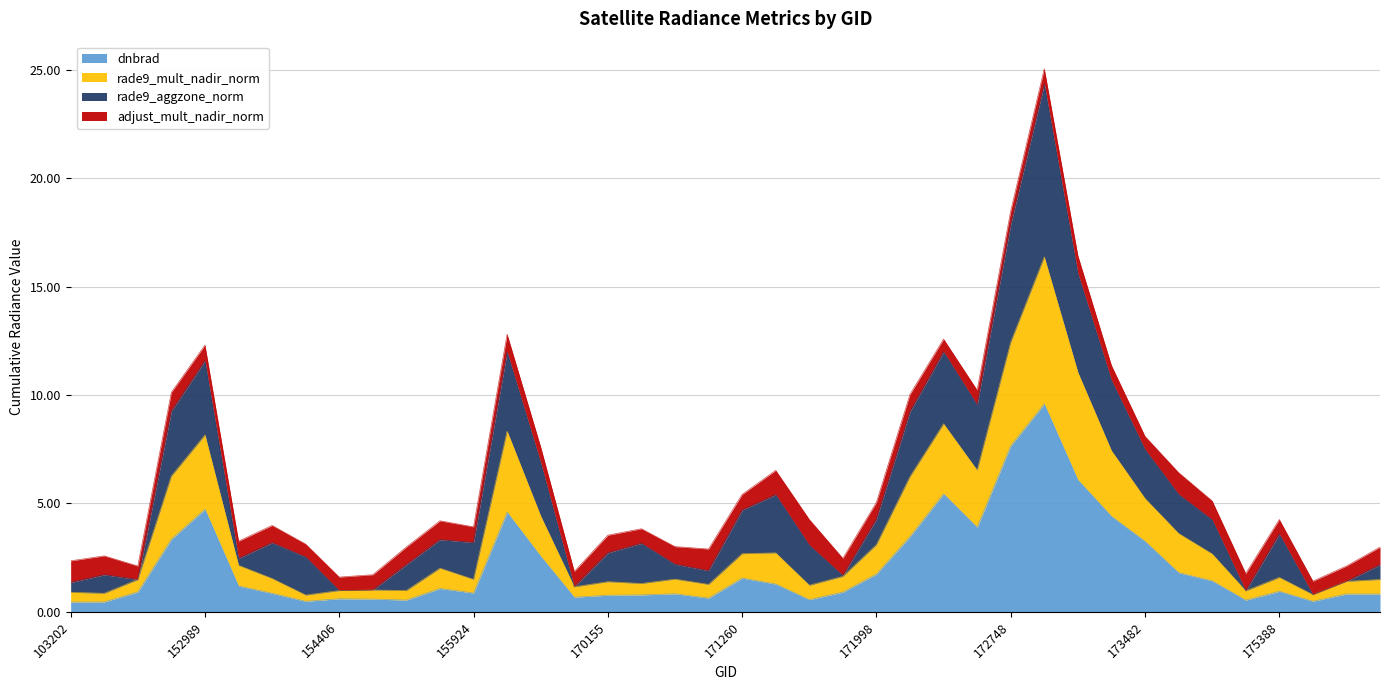

Does the chart have visible grid lines?

Yes